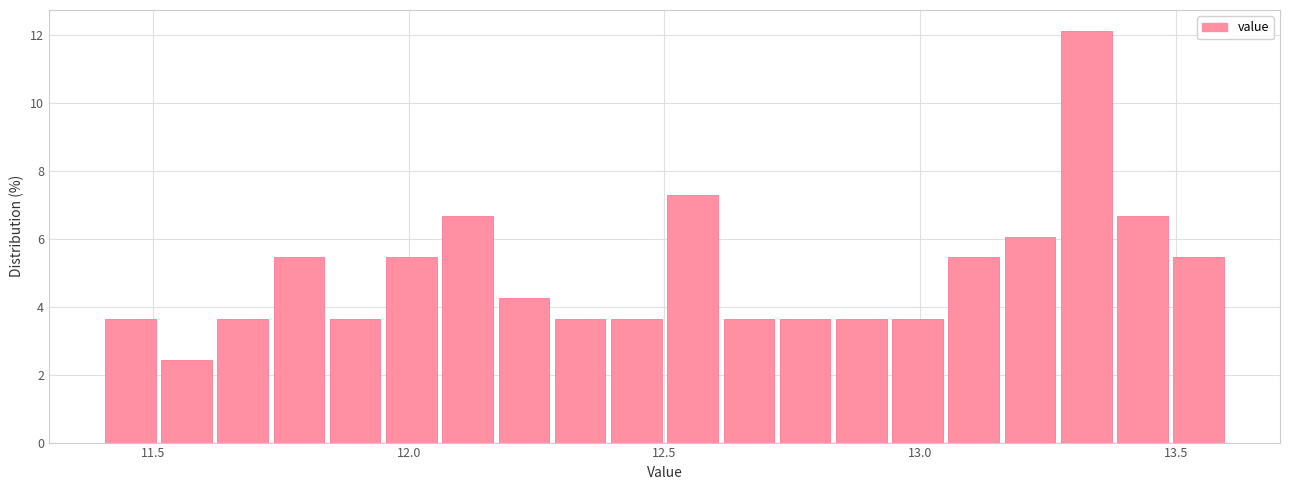

Around what value on the x-axis is the tallest bar? Give the approximate position of its centre, as read against the axis.

13.35